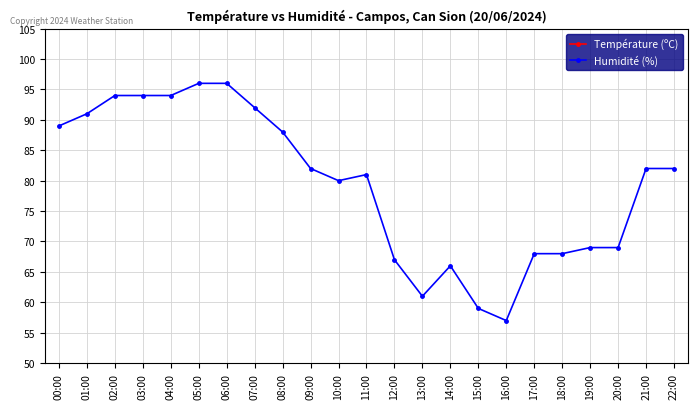

At which category does Température (ºC) reach its first local valley?

03:00